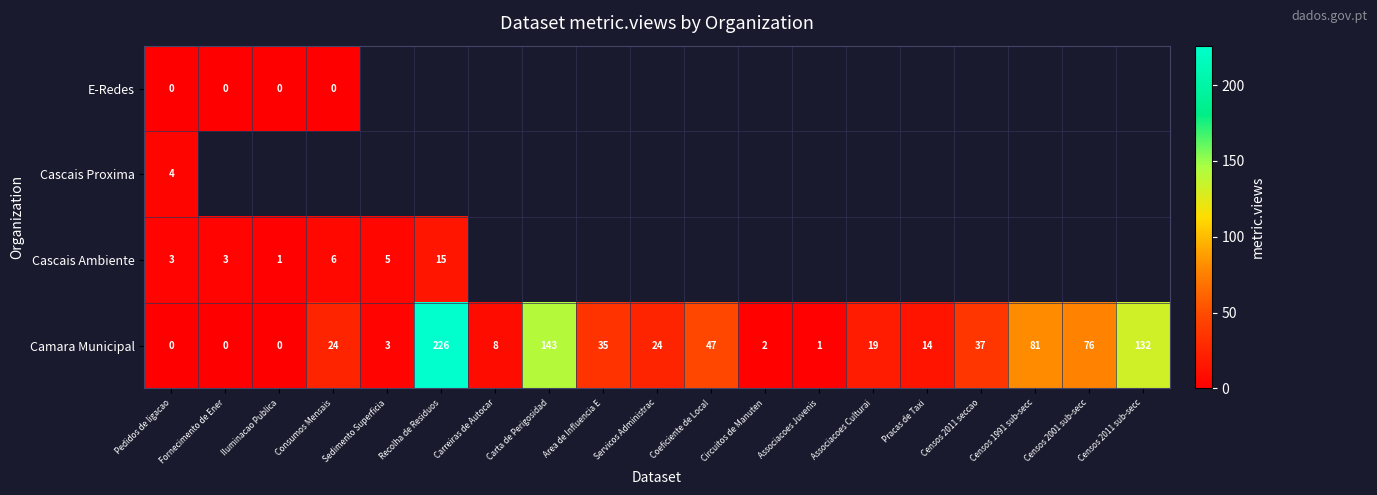

What is the approximate value of Camara Municipal at Censos 1991 sub-secc?

81